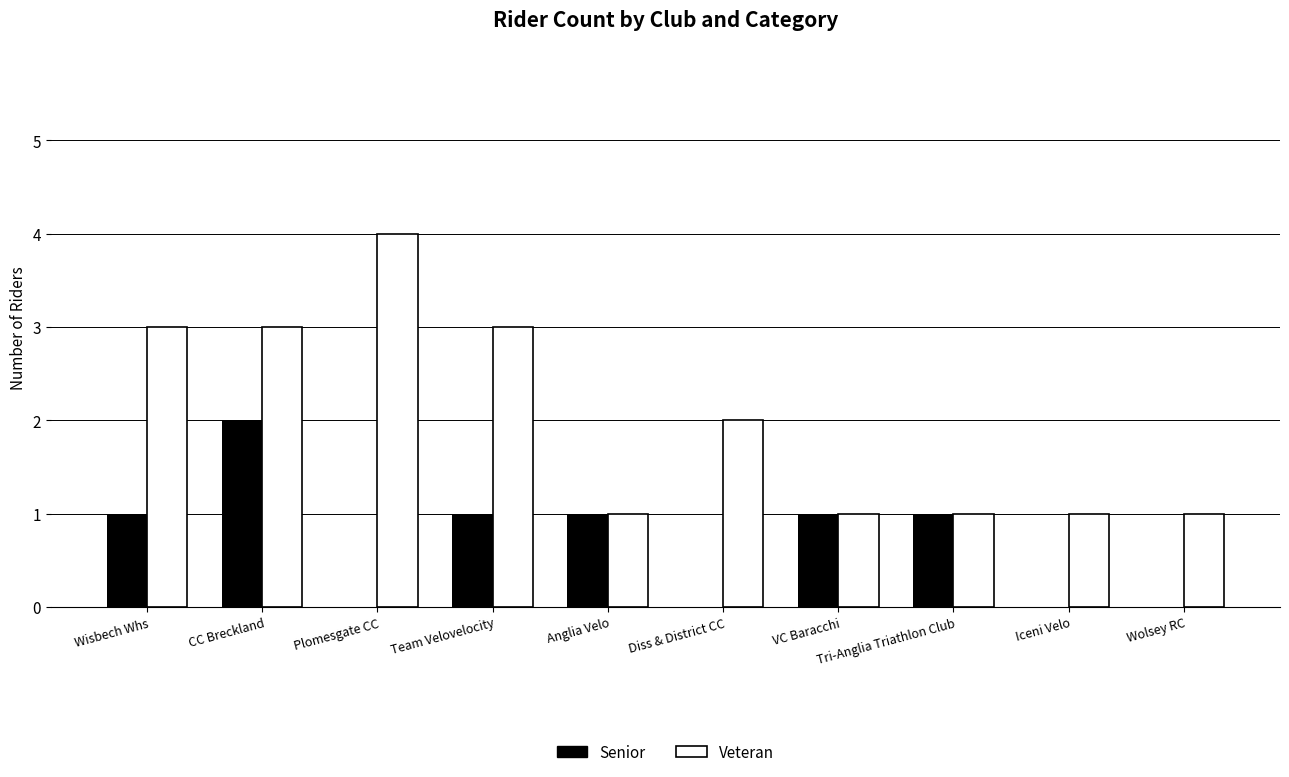

Is the value of Veteran at Anglia Velo greater than the value of Senior at Plomesgate CC?

Yes